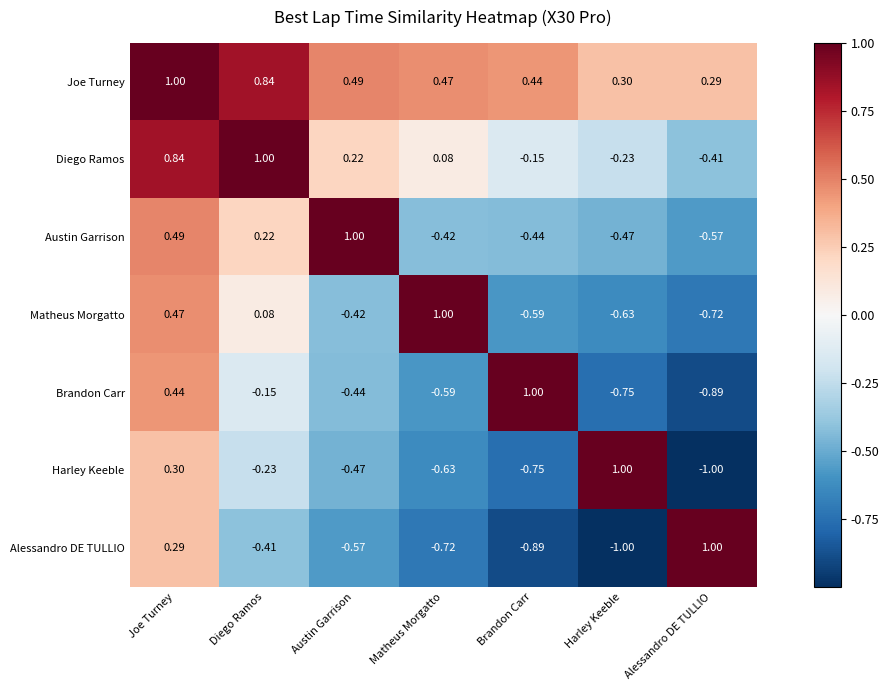

At Matheus Morgatto, list the series in order from largest to smallest.

Matheus Morgatto, Joe Turney, Diego Ramos, Austin Garrison, Brandon Carr, Harley Keeble, Alessandro DE TULLIO